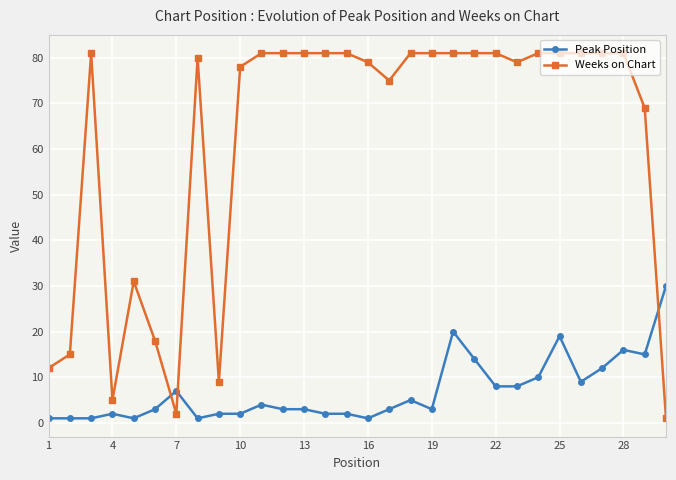

Which series has the largest total across all categories?

Weeks on Chart